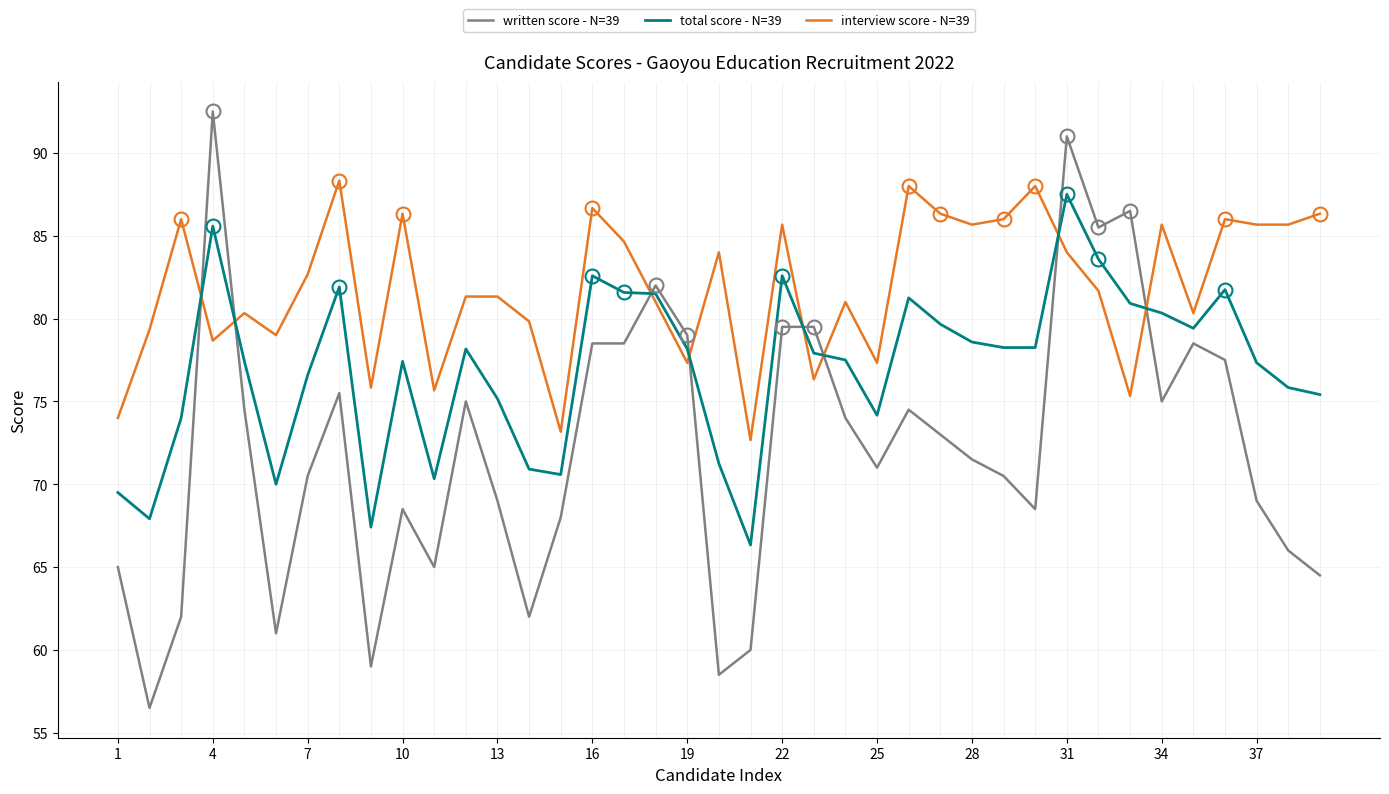

How many values in the total score - N=39 series are below 77?

15